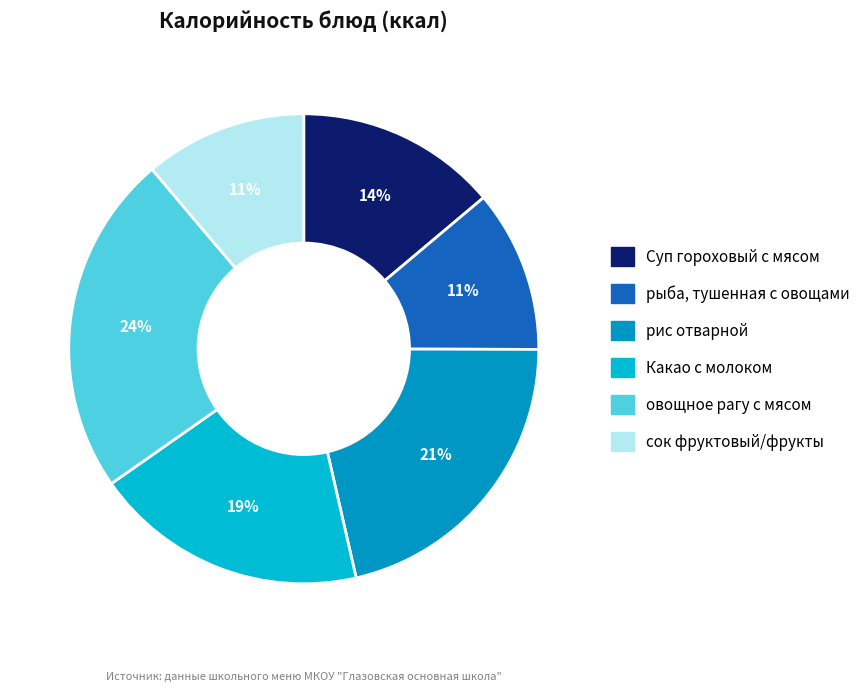

Do овощное рагу с мясом and Какао с молоком together represent more than half of the pie?

No